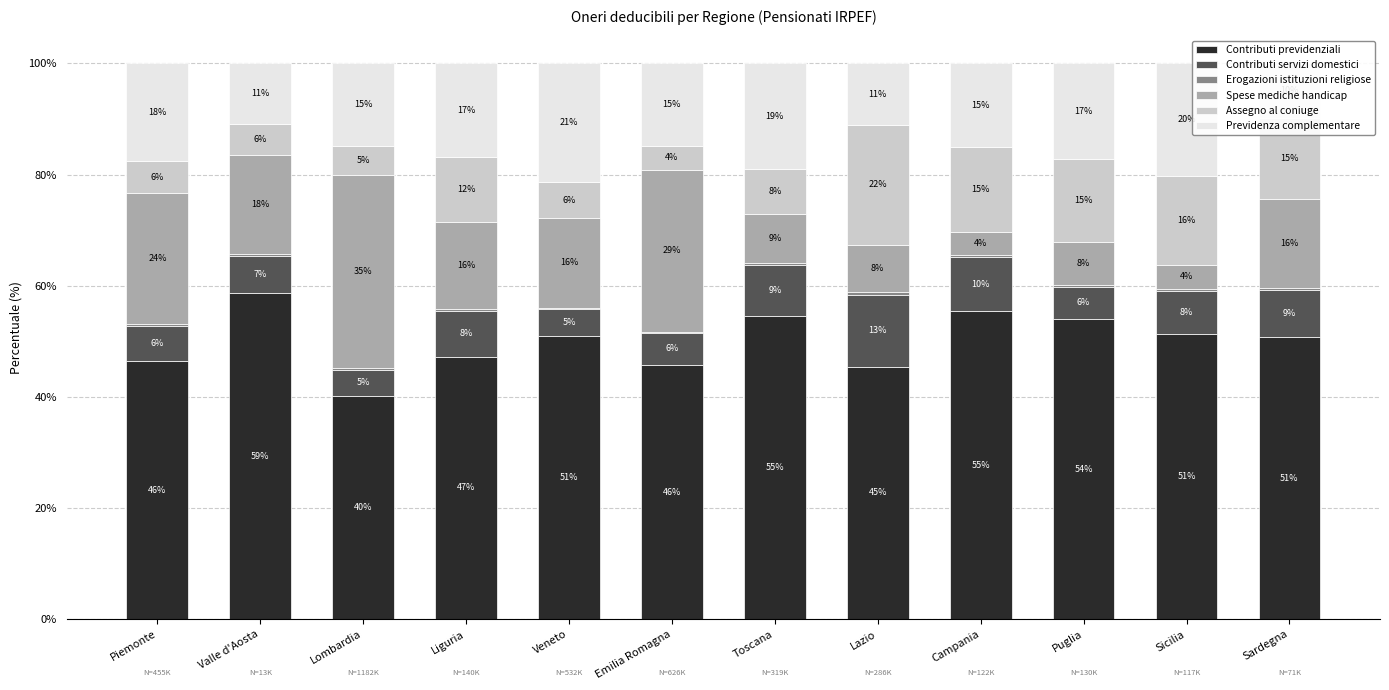

Rank the series at Liguria from highest to lowest value.

Contributi previdenziali, Previdenza complementare, Spese mediche handicap, Assegno al coniuge, Contributi servizi domestici, Erogazioni istituzioni religiose